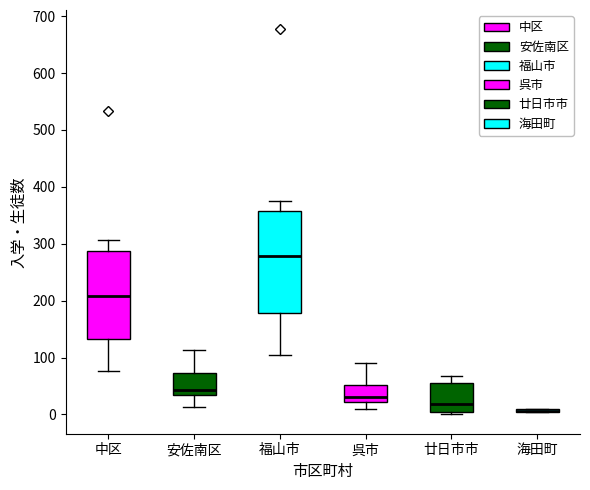

Which box is the tallest, from its lower edge to its upper edge?

福山市